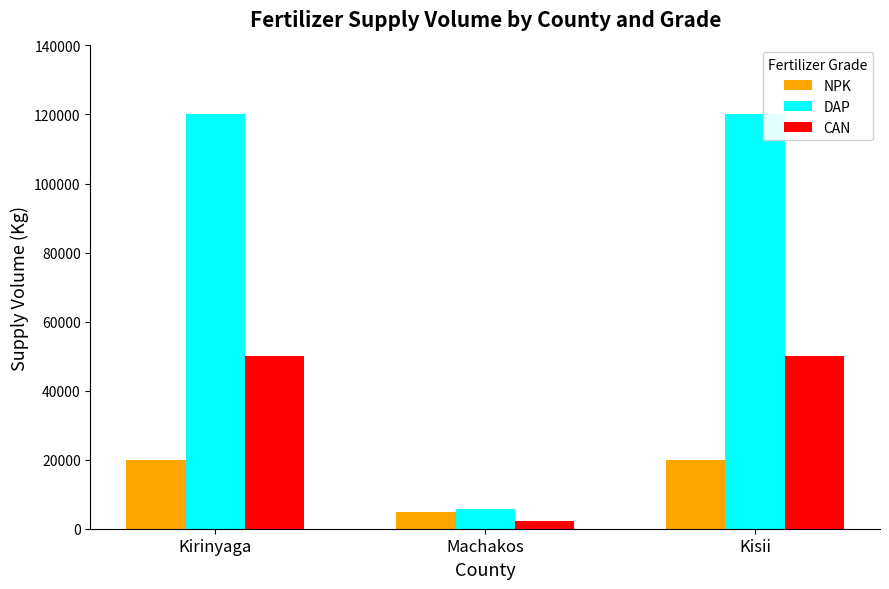

Which series has the widest spread of values?

DAP